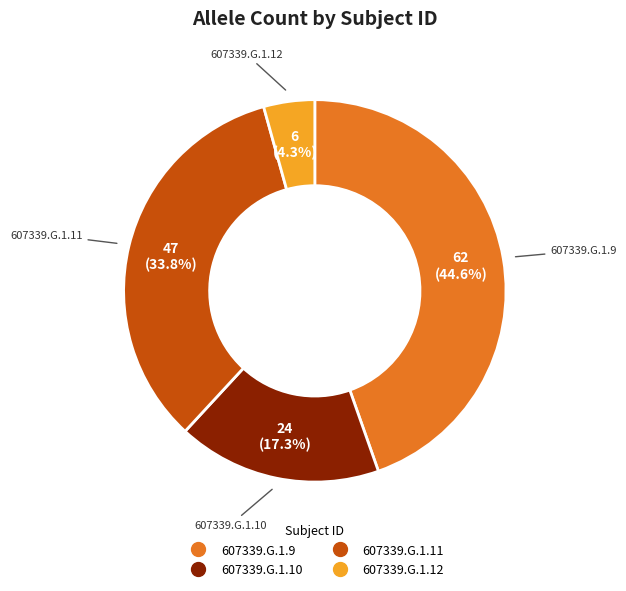

Does 607339.G.1.10 represent more than half of the total?

No